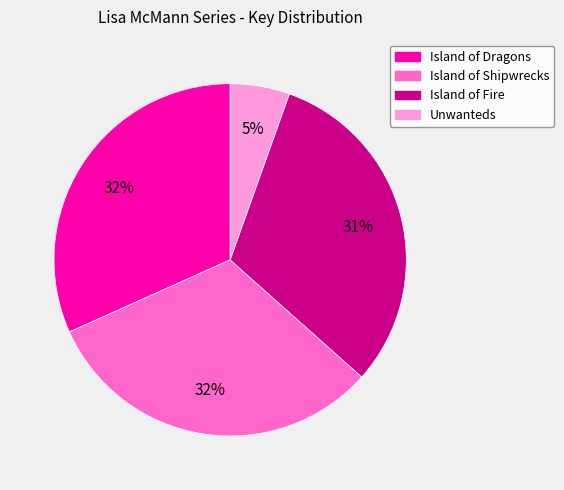

What is the smallest slice in the pie chart?

Unwanteds